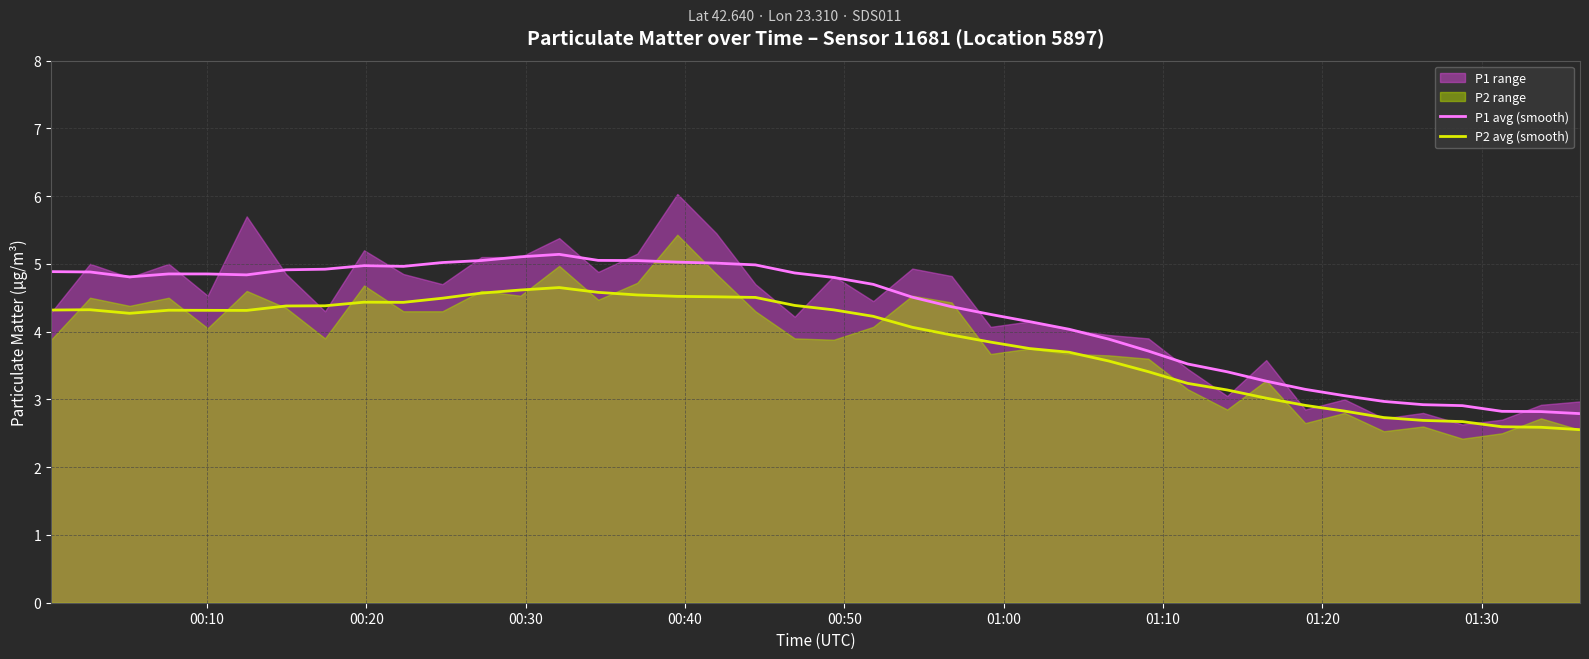

True or false: P1 avg (smooth) and P2 avg (smooth) intersect in this chart.

False